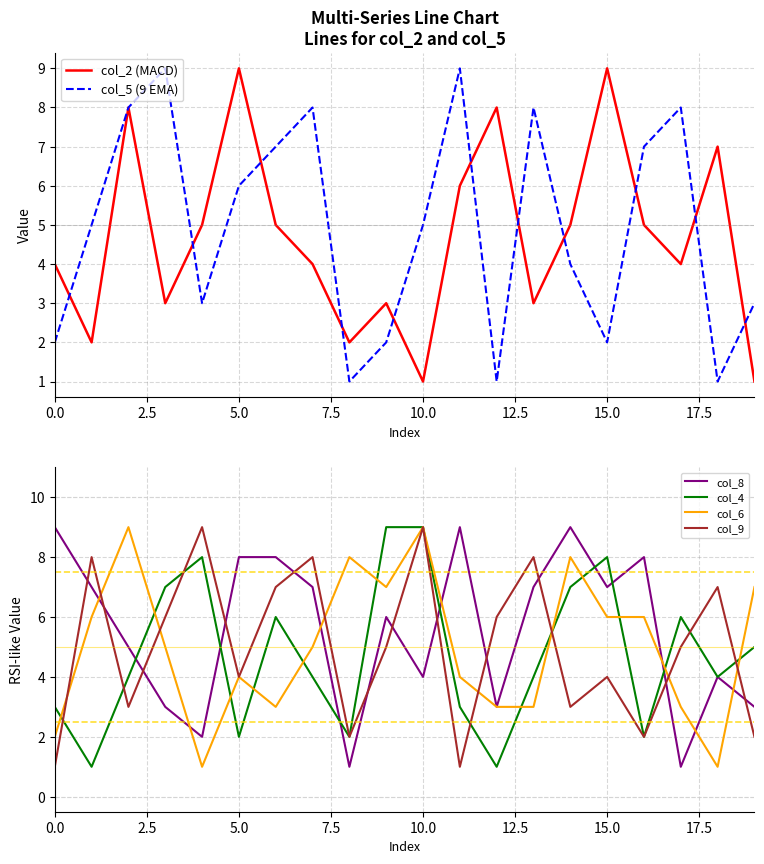

Between 16 and 2.5, which is larger?

16